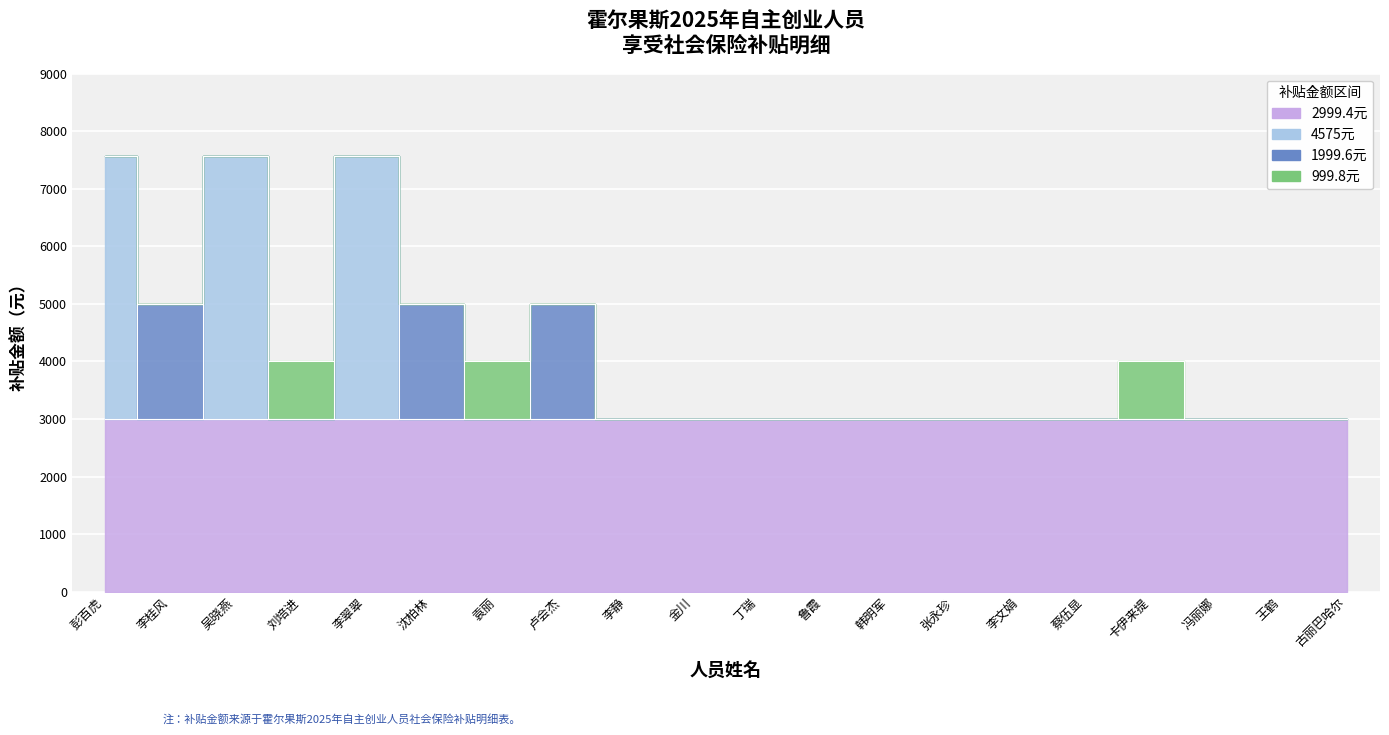

Is it true that 1999.6元 equals 1332.8 at 刘培进?

False